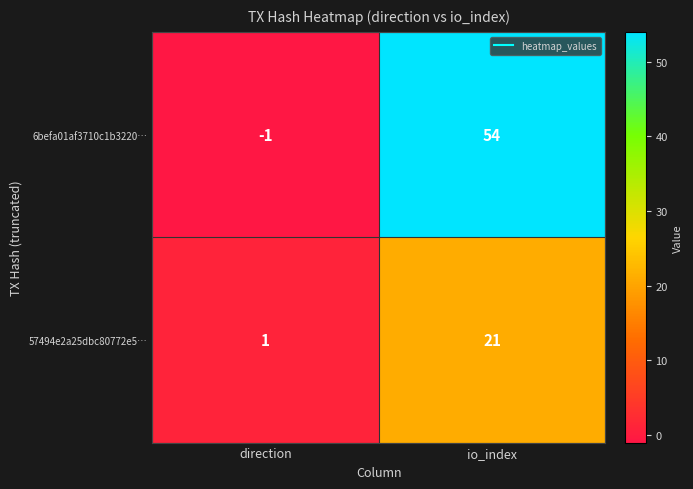

What is the spread (max minus min) of values at direction?

2